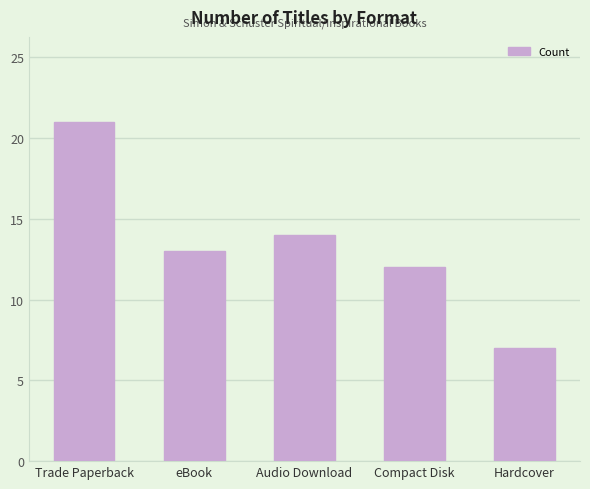

True or false: the data shows 5 at Compact Disk.

False